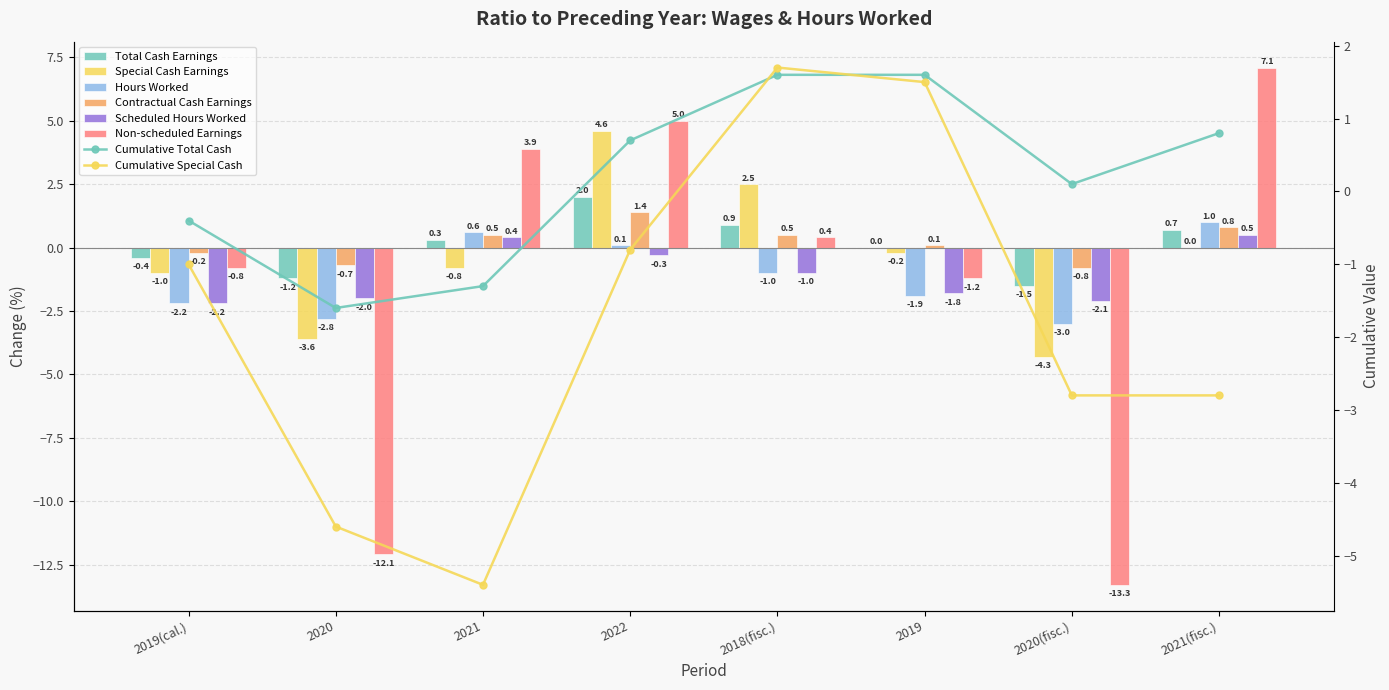

Rank the categories by Contractual Cash Earnings value from lowest to highest.

2020(fisc.), 2020, 2019(cal.), 2019, 2021, 2018(fisc.), 2021(fisc.), 2022